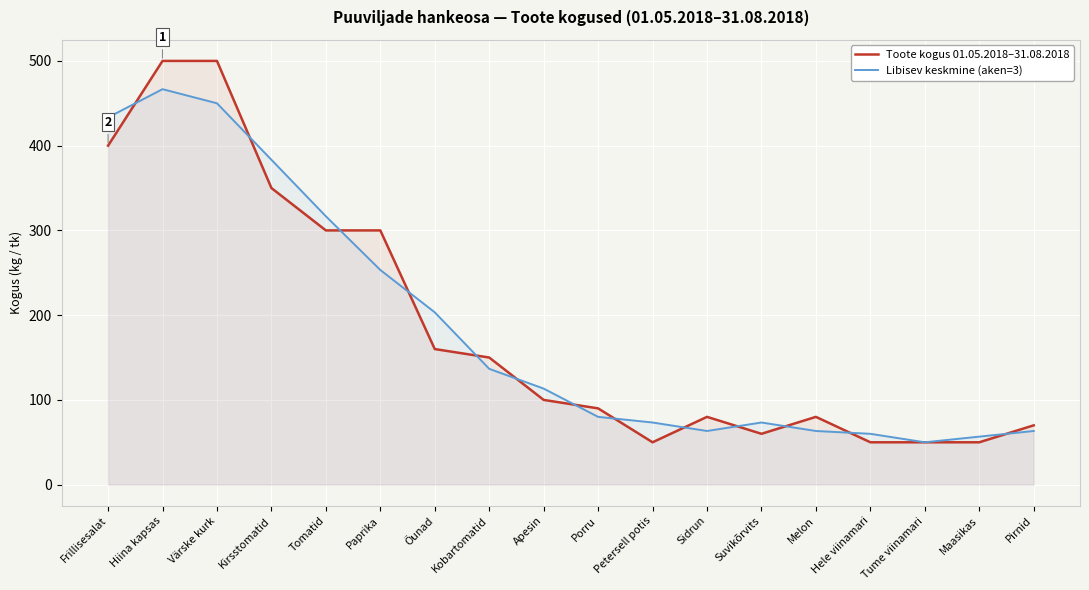

Reading left to right, what are all the values shown in this chart?

Toote kogus 01.05.2018–31.08.2018: 400.0	500.0	500.0	350.0	300.0	300.0	160.0	150.0	100.0	90.0	50.0	80.0	60.0	80.0	50.0	50.0	50.0	70.0
Libisev keskmine (aken=3): 433.3	466.7	450.0	383.3	316.7	253.3	203.3	136.7	113.3	80.0	73.3	63.3	73.3	63.3	60.0	50.0	56.7	63.3